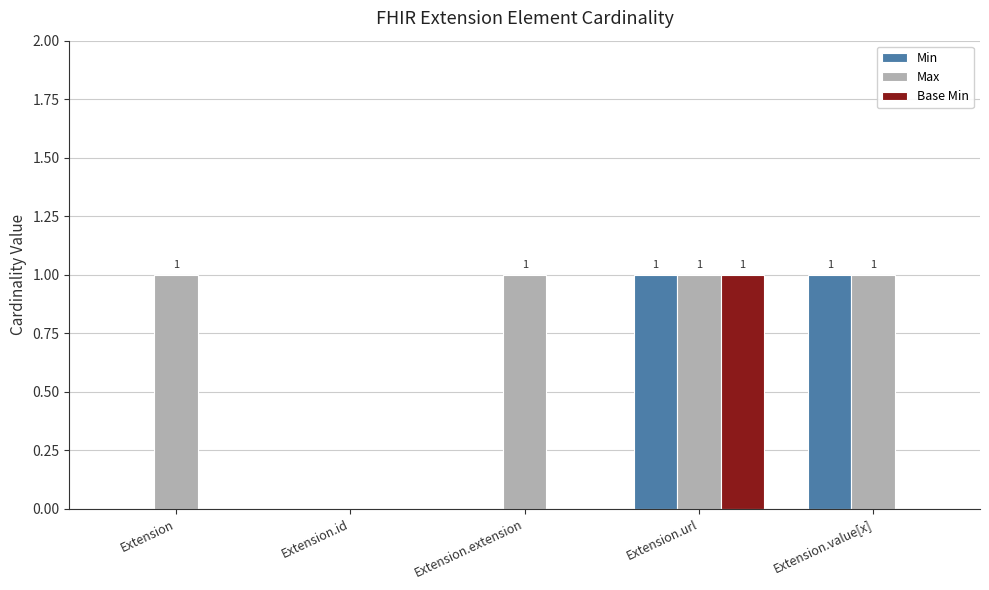

How many groups of bars are there?

5